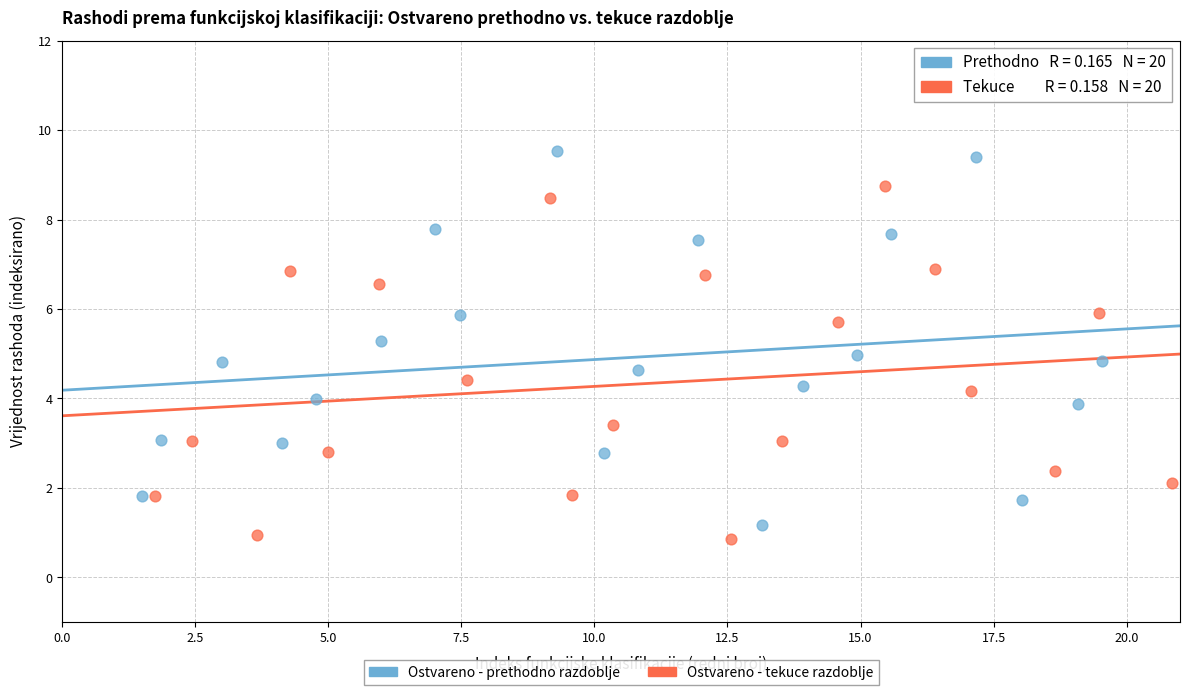

Which series reaches the maximum Y coordinate?

Ostvareno - prethodno razdoblje